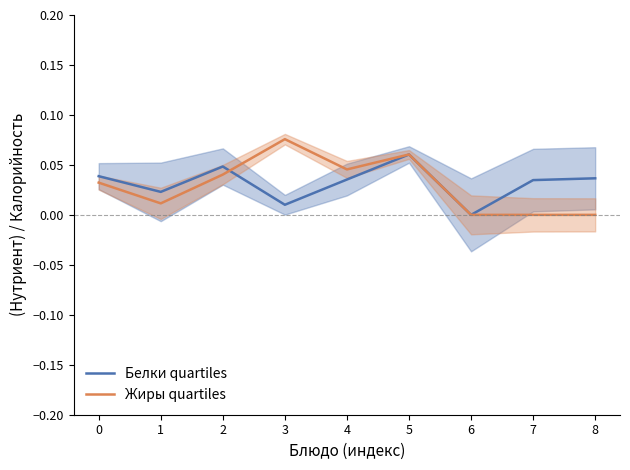

Rank the categories by Белки quartiles value from highest to lowest.

5, 2, 0, 8, 4, 7, 1, 3, 6